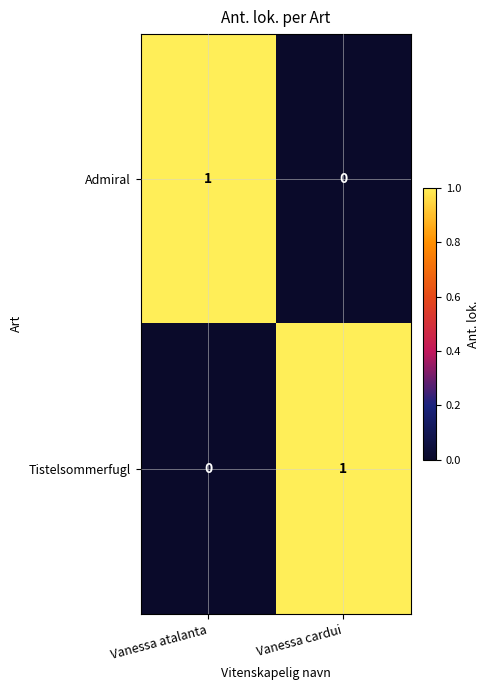

At Vanessa atalanta, list the series in order from largest to smallest.

Admiral, Tistelsommerfugl